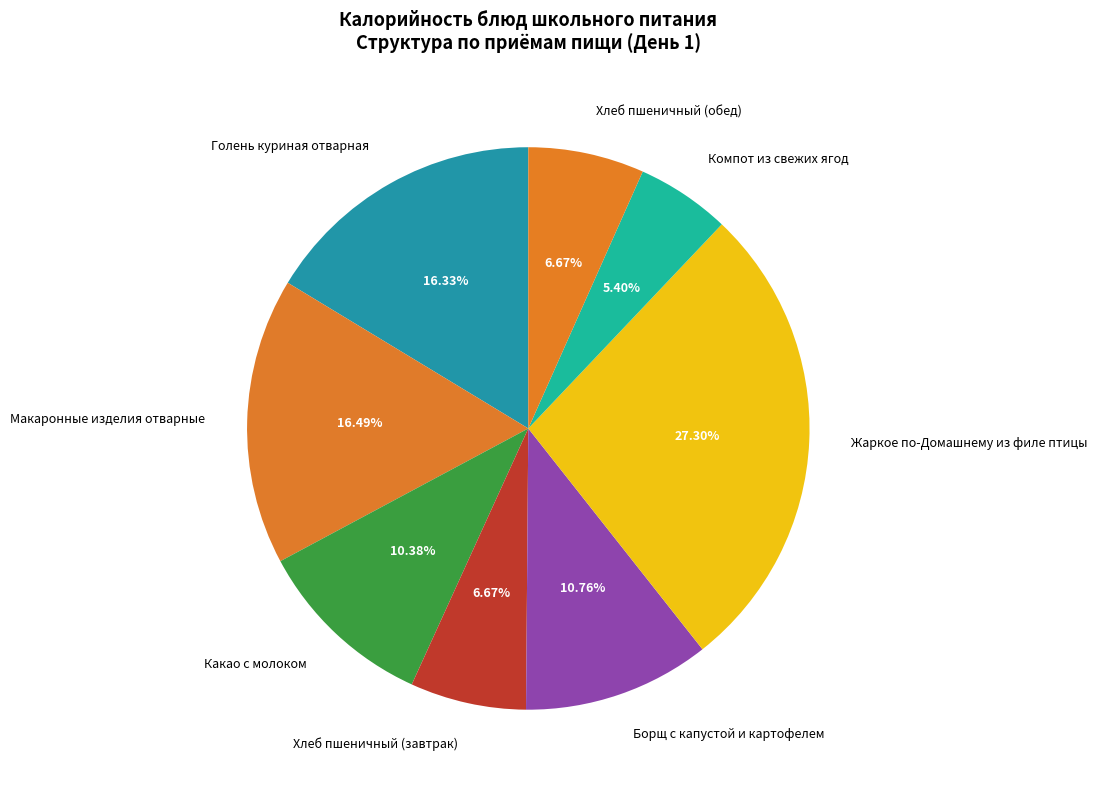

Which slice is the largest?

Жаркое по-Домашнему из филе птицы